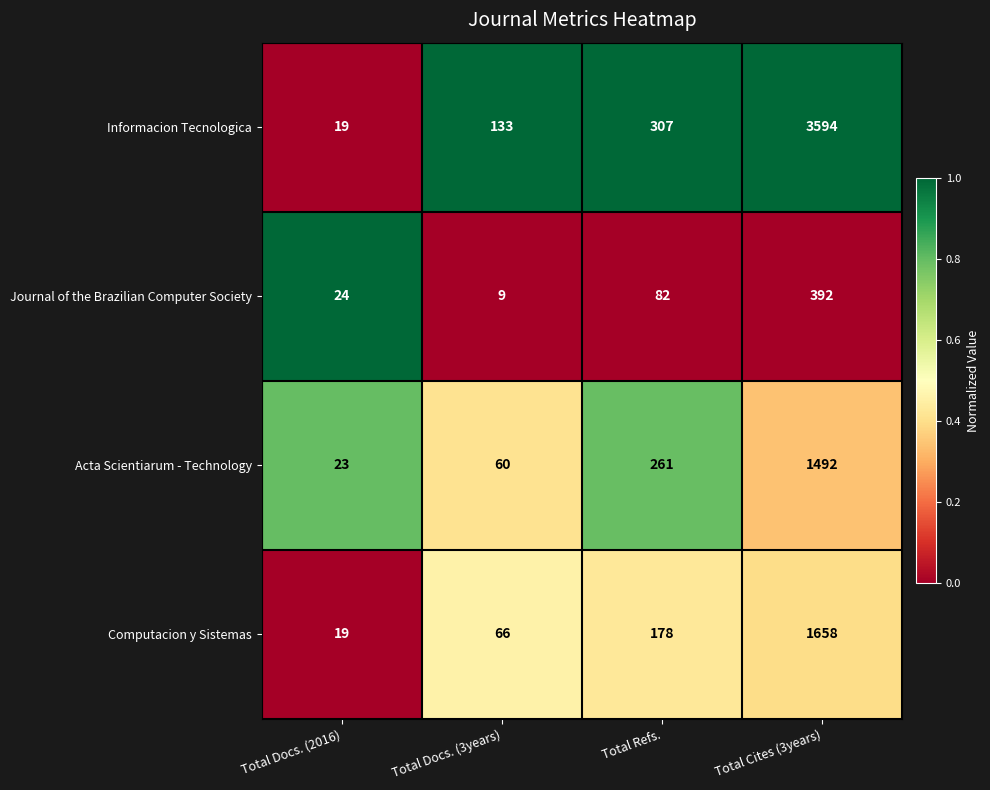

Reading left to right, what are all the values shown in this chart?

Informacion Tecnologica: Total Docs. (2016)=19	Total Docs. (3years)=133	Total Refs.=307	Total Cites (3years)=3594
Journal of the Brazilian Computer Society: Total Docs. (2016)=24	Total Docs. (3years)=9	Total Refs.=82	Total Cites (3years)=392
Acta Scientiarum - Technology: Total Docs. (2016)=23	Total Docs. (3years)=60	Total Refs.=261	Total Cites (3years)=1492
Computacion y Sistemas: Total Docs. (2016)=19	Total Docs. (3years)=66	Total Refs.=178	Total Cites (3years)=1658